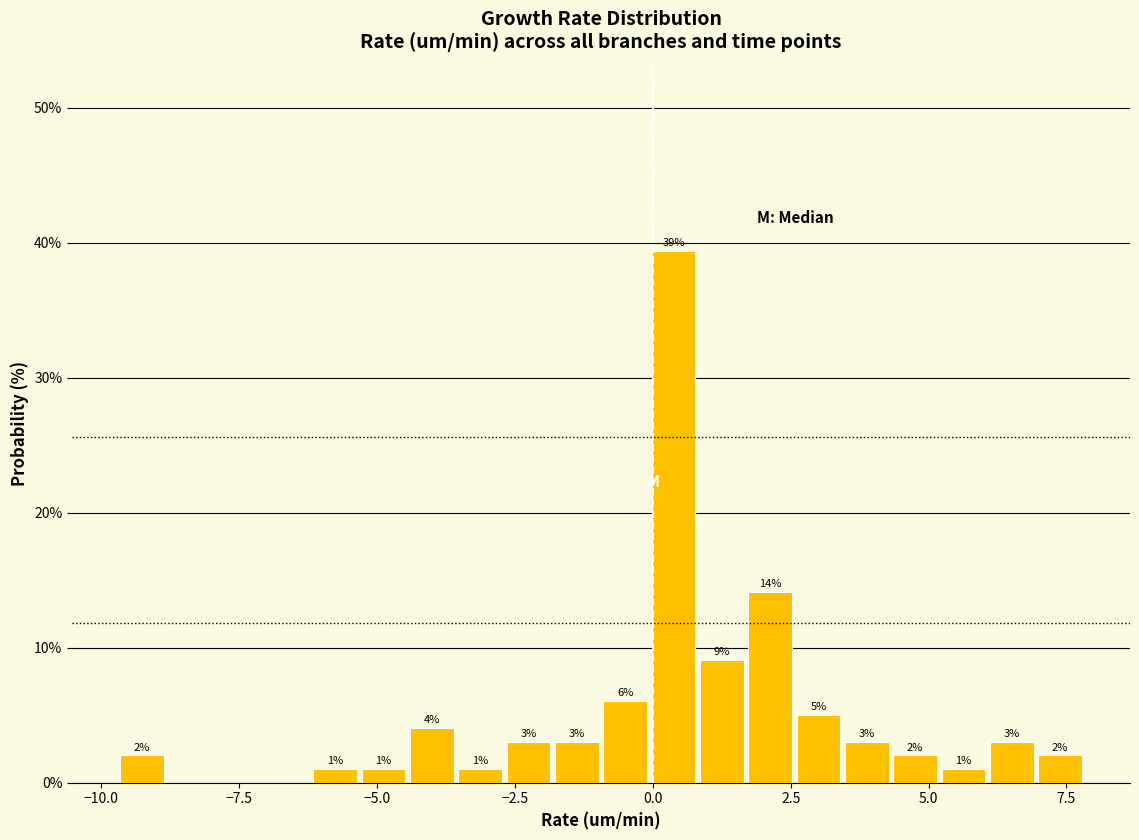

Read against the x-axis, roughly where is the centre of the tallest bar?

0.5